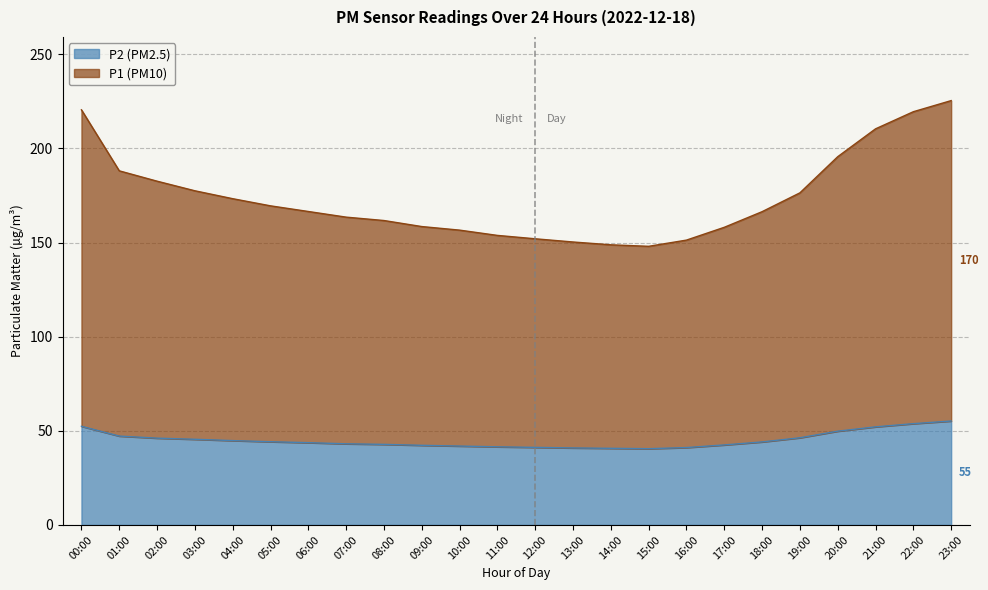

Reading right to left, transcribe all the data shown in this chart.

P1: 225.4	219.5	210.4	195.6	176.4	166.4	158.1	151.3	148.0	148.8	150.3	152.0	153.8	156.6	158.5	161.7	163.5	166.5	169.5	173.3	177.5	182.6	188.1	220.5
P2: 55.2	53.8	52.1	49.8	46.3	44.1	42.5	41.1	40.5	40.7	40.9	41.2	41.5	41.9	42.3	42.8	43.1	43.7	44.2	44.8	45.5	46.1	47.2	52.4